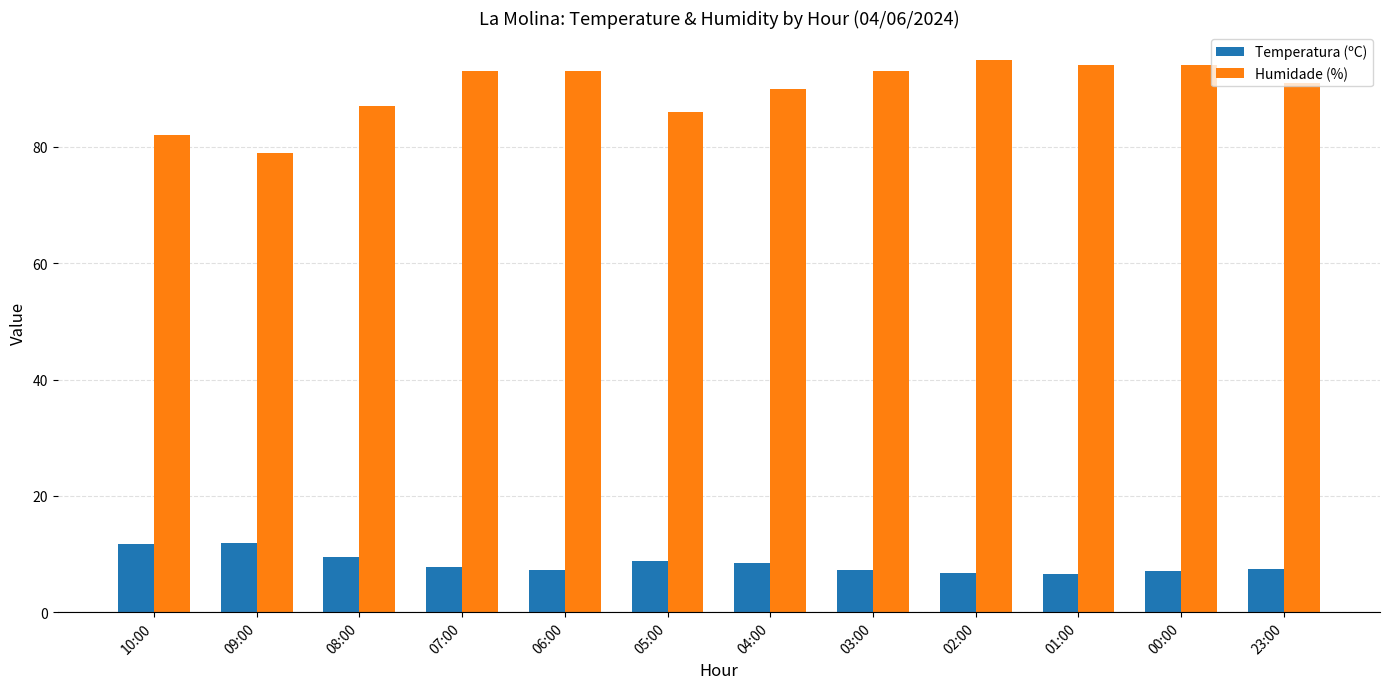

How many data points does each series have?

12